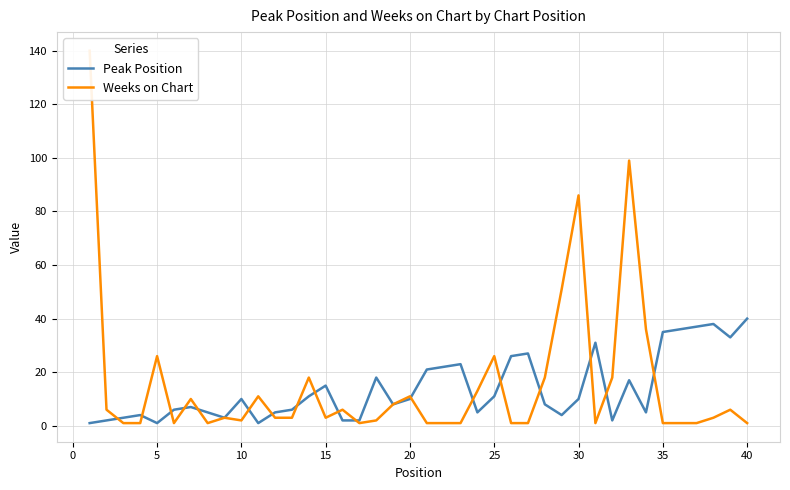

Reading left to right, extract all data points from this chart.

Peak Position: 1	2	3	4	1	6	7	5	3	10	1	5	6	11	15	2	2	18	8	10	21	22	23	5	11	26	27	8	4	10	31	2	17	5	35	36	37	38	33	40
Weeks on Chart: 140	6	1	1	26	1	10	1	3	2	11	3	3	18	3	6	1	2	8	11	1	1	1	13	26	1	1	18	51	86	1	18	99	36	1	1	1	3	6	1